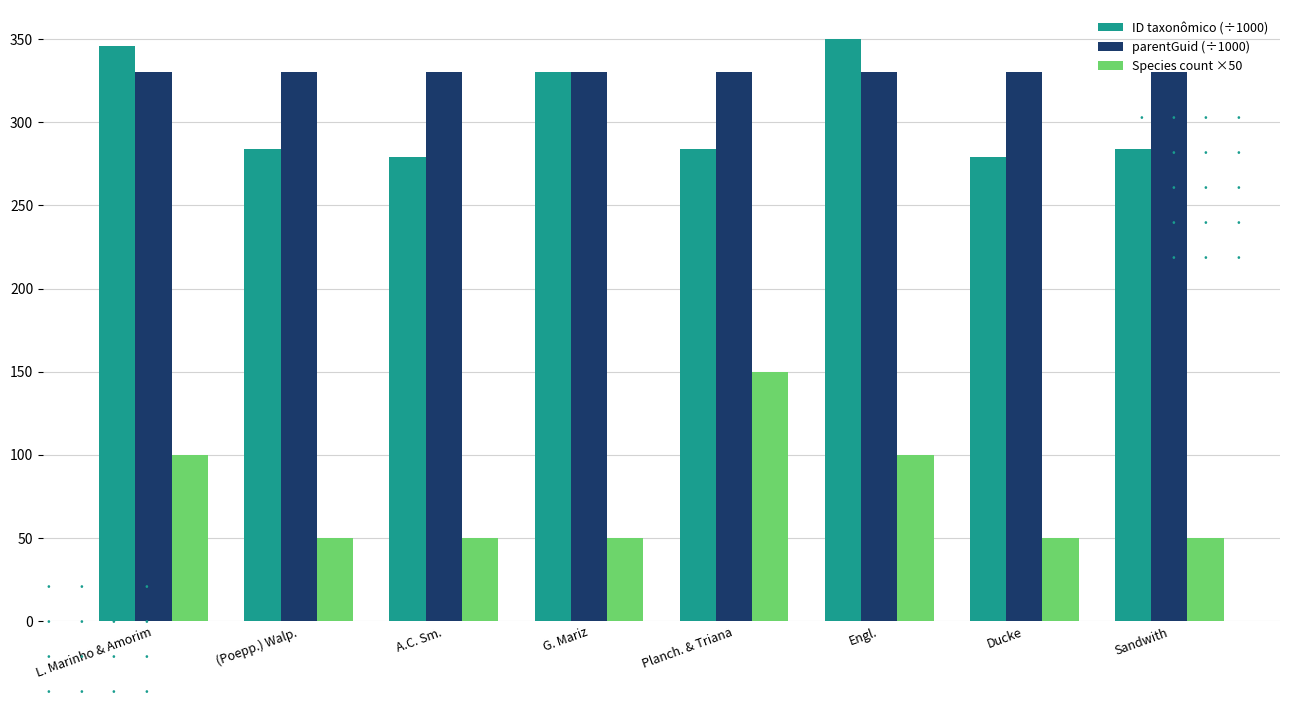

True or false: parentGuid (÷1000) has a value of 583 at Planch. & Triana.

False